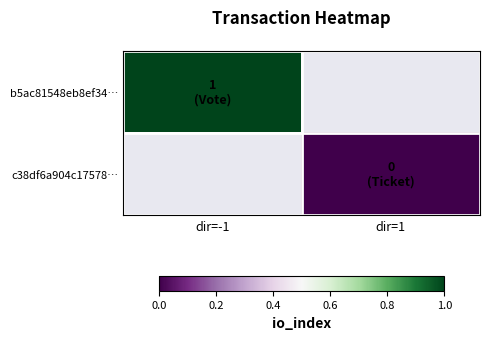

The b5ac81548eb8ef34… series shows 0.6 at dir=-1. True or false?

False